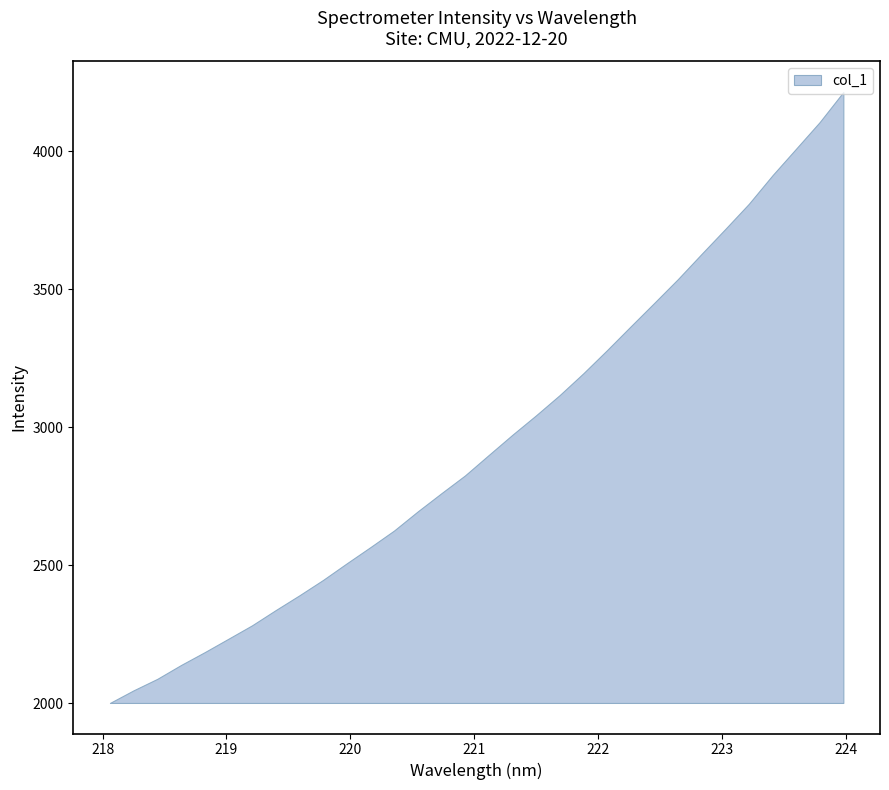

Reading right to left, transcribe all the data shown in this chart.

x: 224.0	223.8	223.6	223.4	223.2	223.0	222.8	222.6	222.5	222.3	222.1	221.9	221.7	221.5	221.3	221.1	220.9	220.7	220.5	220.4	220.2	220.0	219.8	219.6	219.4	219.2	219.0	218.8	218.6	218.4	218.3	218.1
y: 4214.8	4105.9	4009.3	3912.9	3809.4	3717.9	3627.9	3536.6	3450.5	3365.1	3278.9	3195.3	3116.3	3042.9	2972.4	2899.1	2825.2	2760.7	2694.7	2625.4	2565.2	2506.5	2446.3	2390.6	2337.1	2281.8	2233.1	2184.6	2138.0	2087.8	2046.3	2000.5